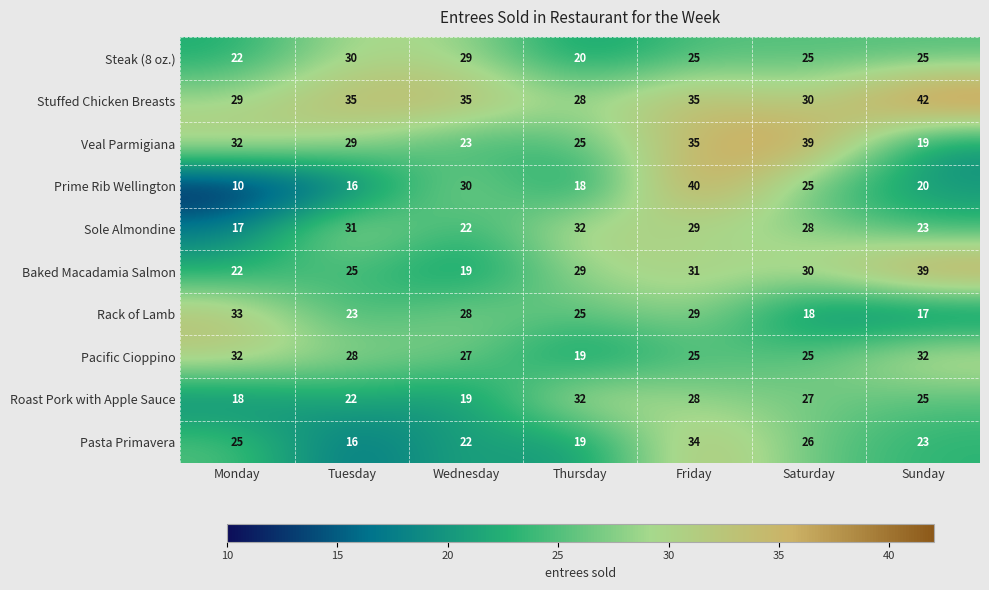

What is the minimum value for Prime Rib Wellington?

10